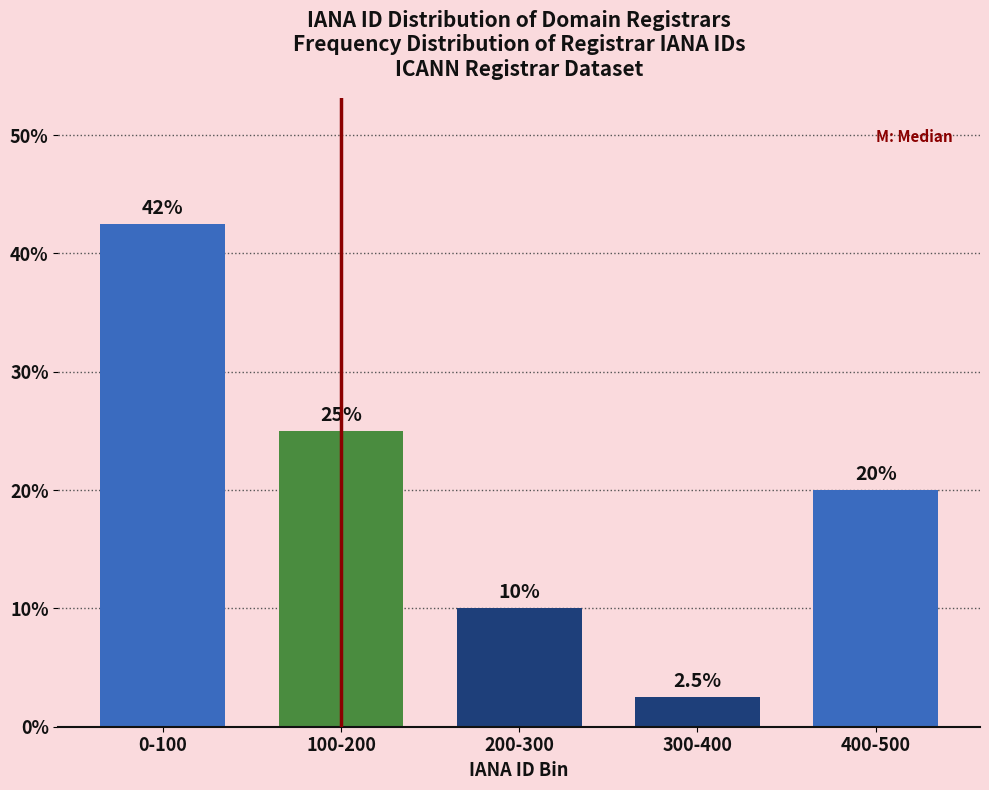

Reading left to right, what are all the values shown in this chart?

0-100=42.5	100-200=25.0	200-300=10.0	300-400=2.5	400-500=20.0